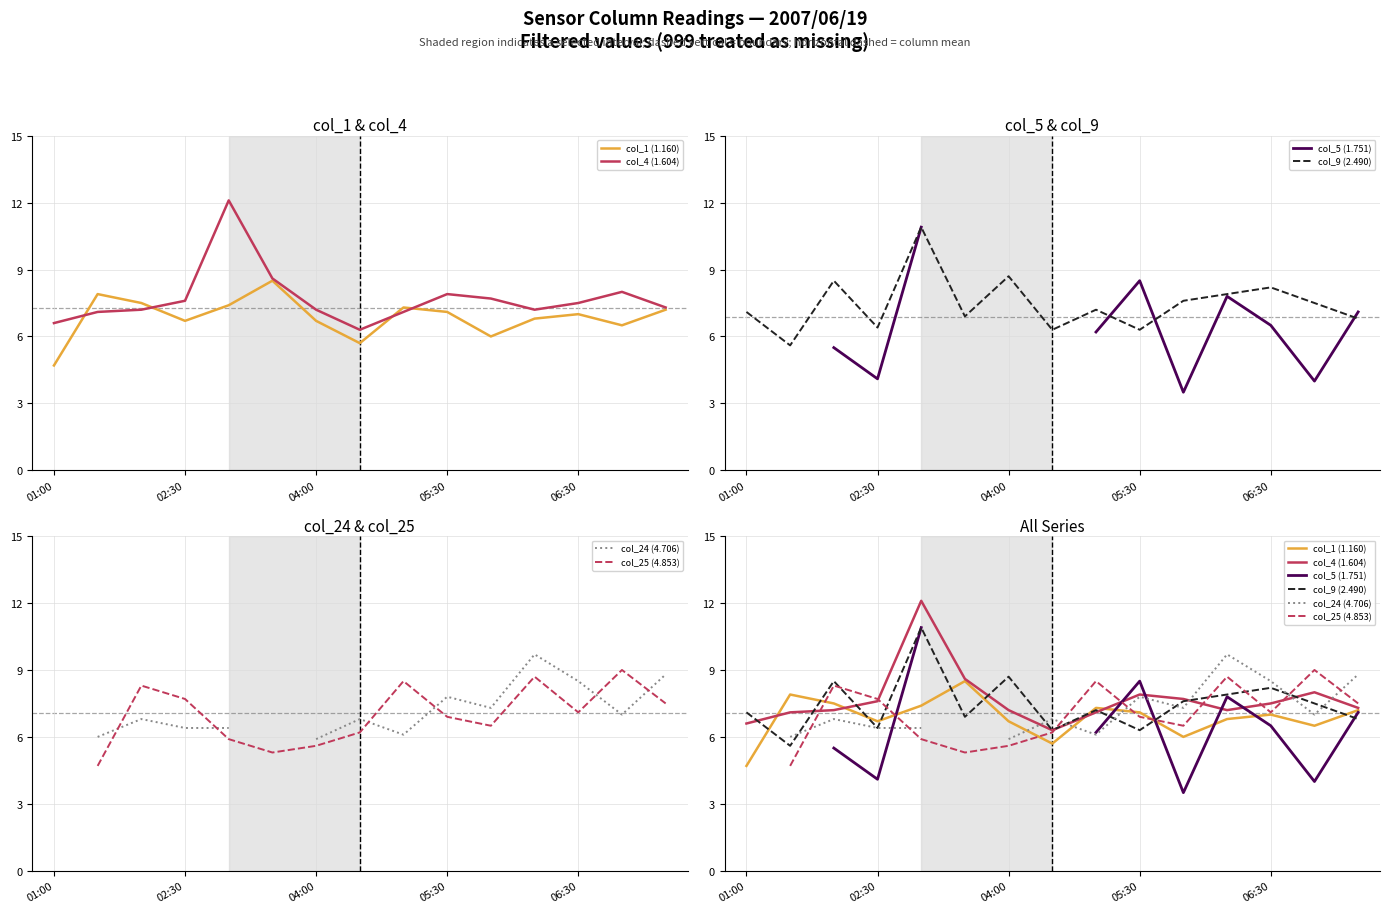

Count the number of data series in this chart.

6